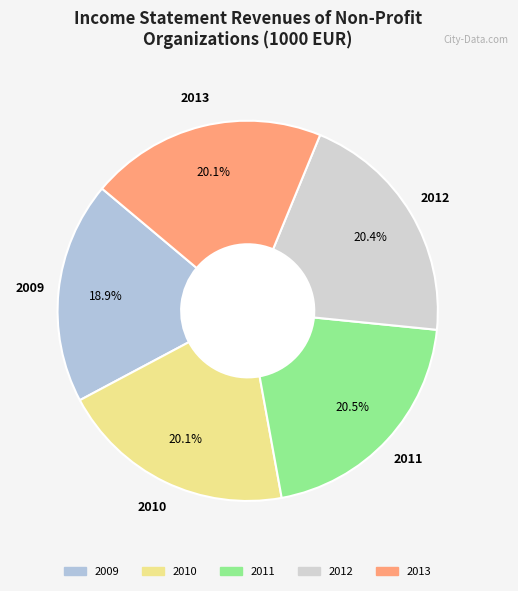

What percentage is the 2010 slice, to the nearest percent?

20%